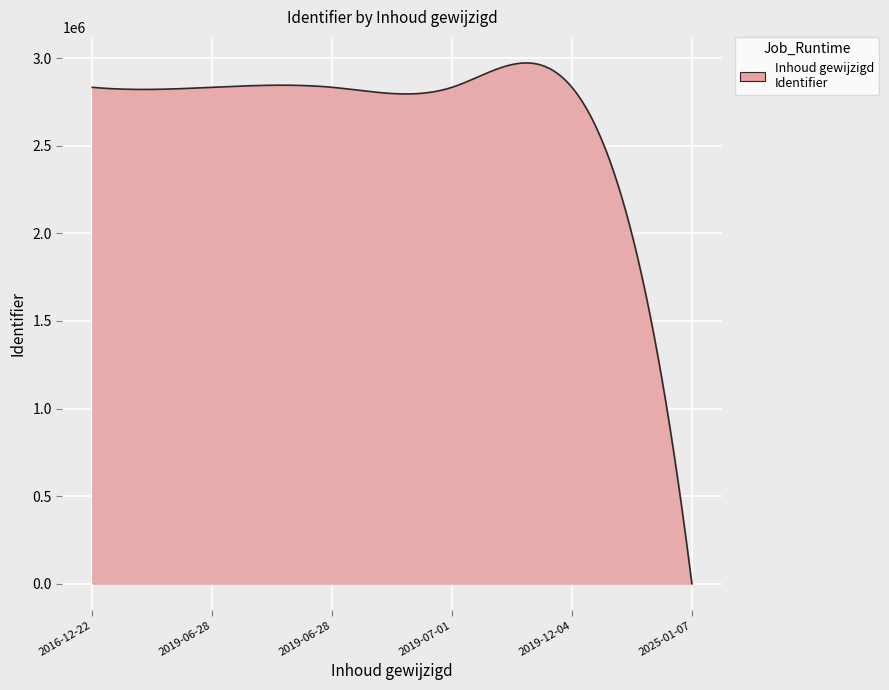

What is the greatest value displayed?

2973511.3